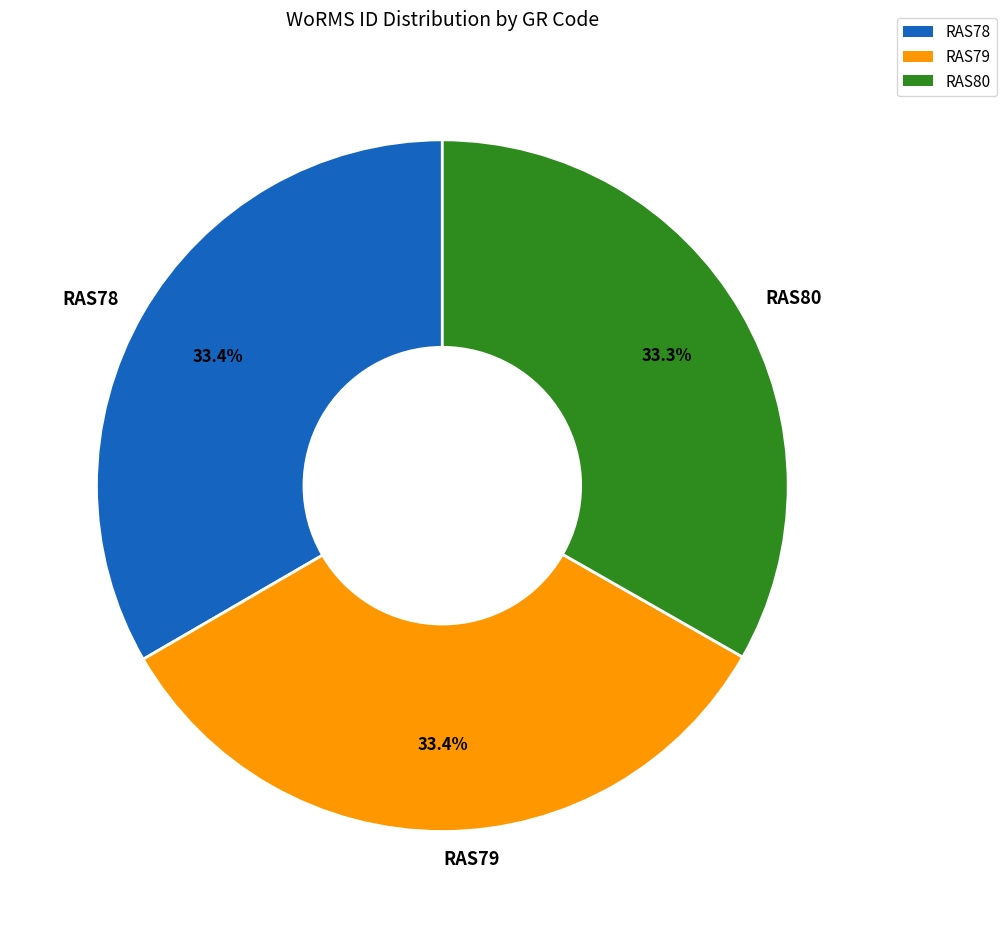

Count the number of slices in the pie.

3